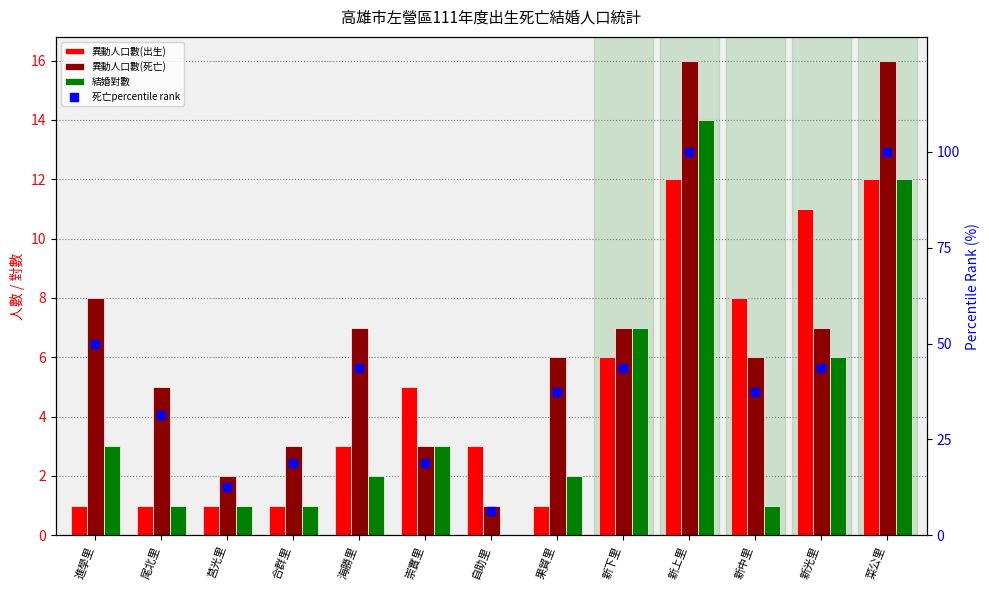

What is the label of the 4th bar from the right?

新上里